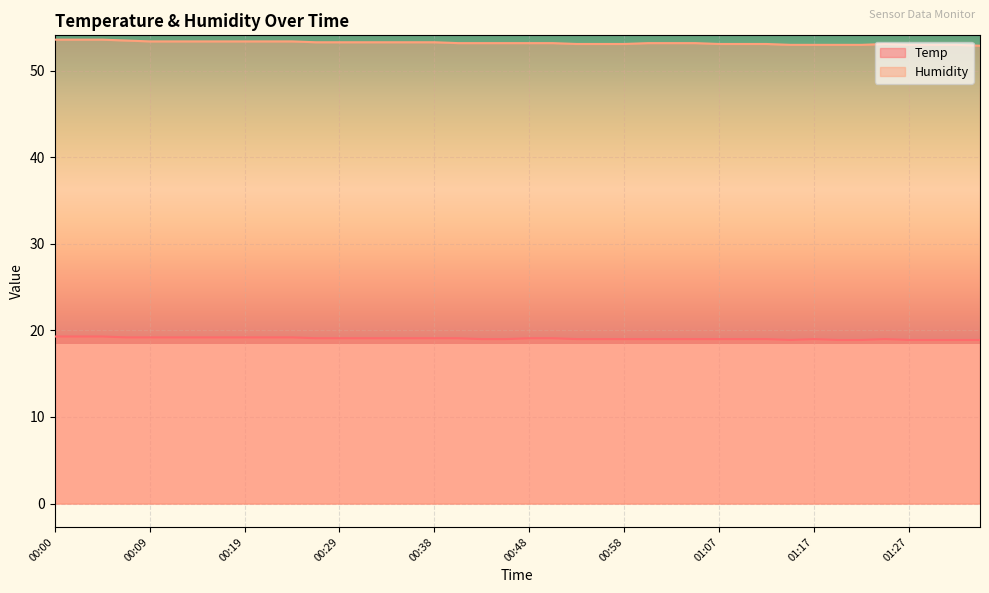

Count the number of categories in the chart.

40